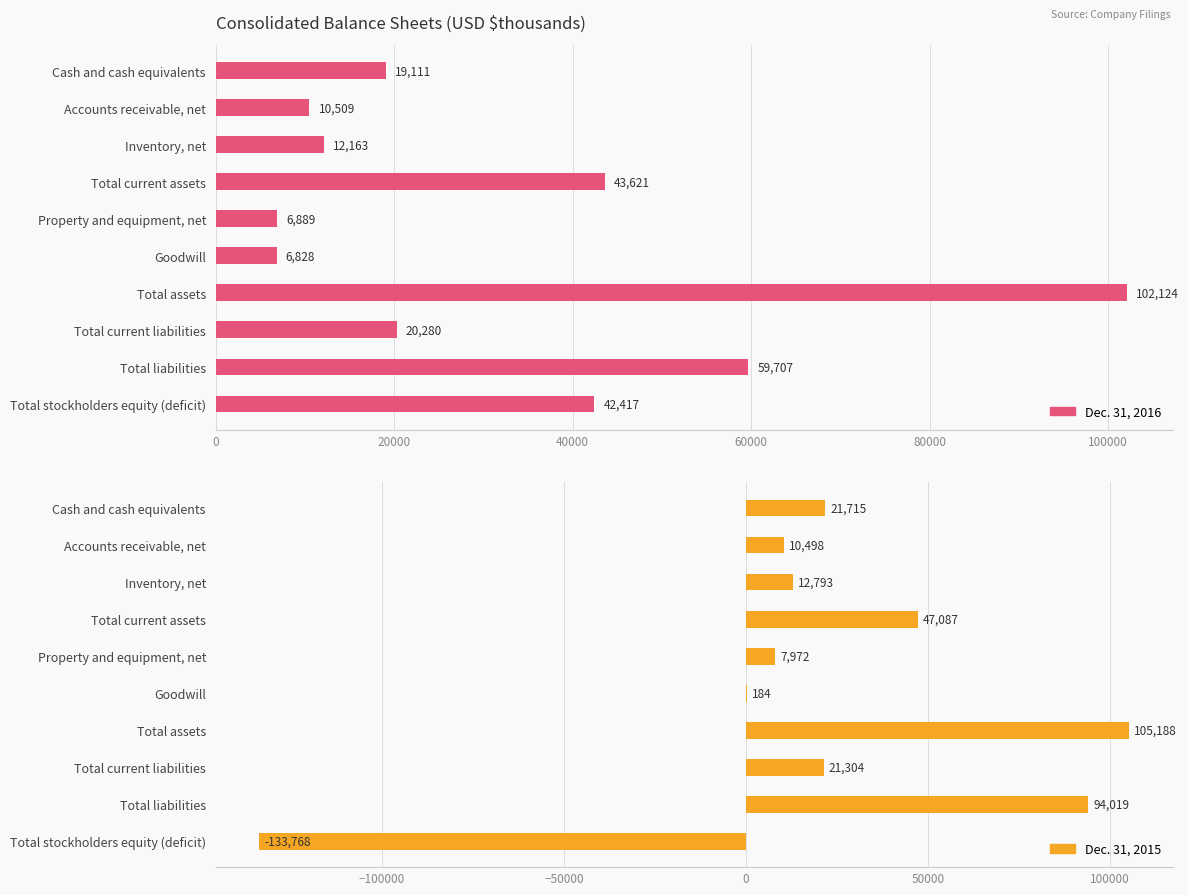

List the series in order of their overall mean, lowest first.

Dec. 31, 2015, Dec. 31, 2016